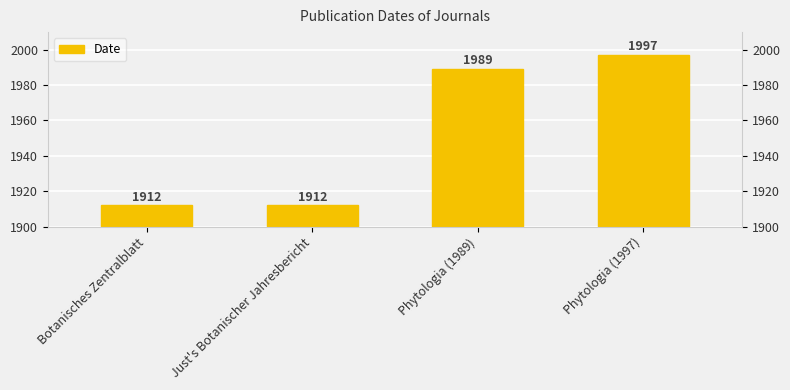

What is the label of the 3rd bar from the right?

Just's Botanischer Jahresbericht